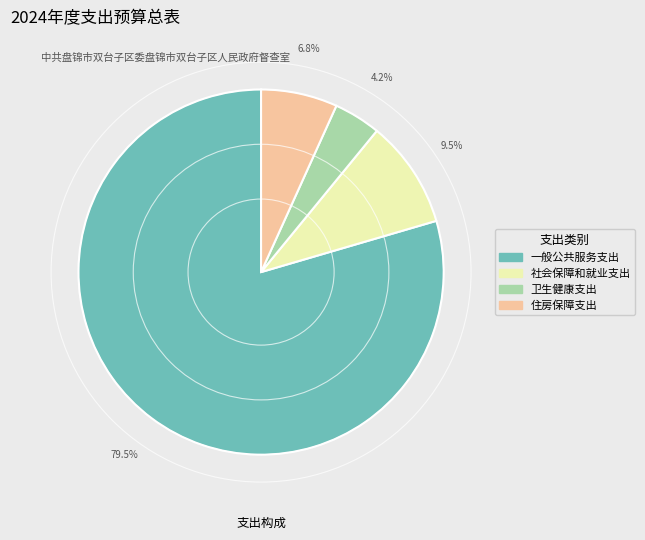

The 住房保障支出 slice represents 13% of the pie. True or false?

False